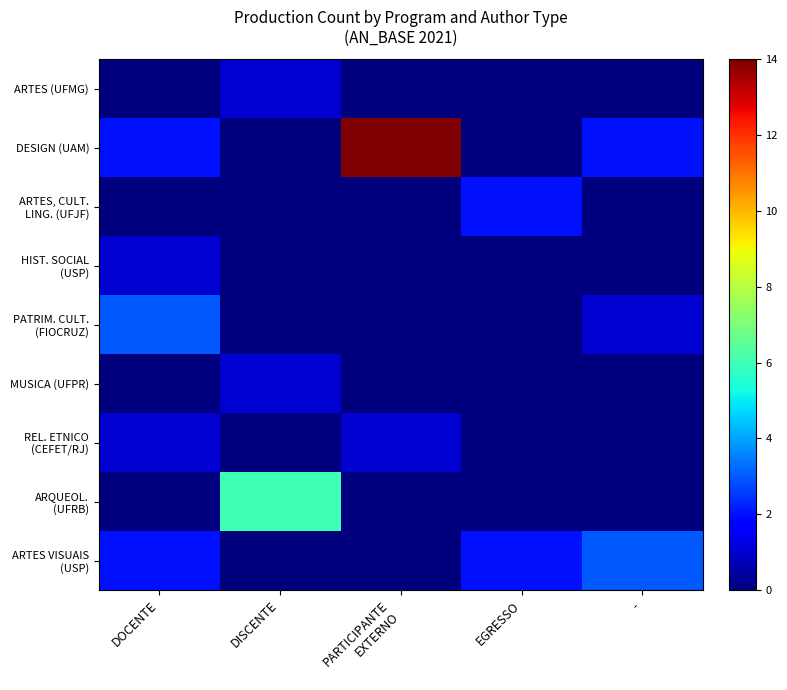

At which category is the sum across all series the highest?

PARTICIPANTE
EXTERNO